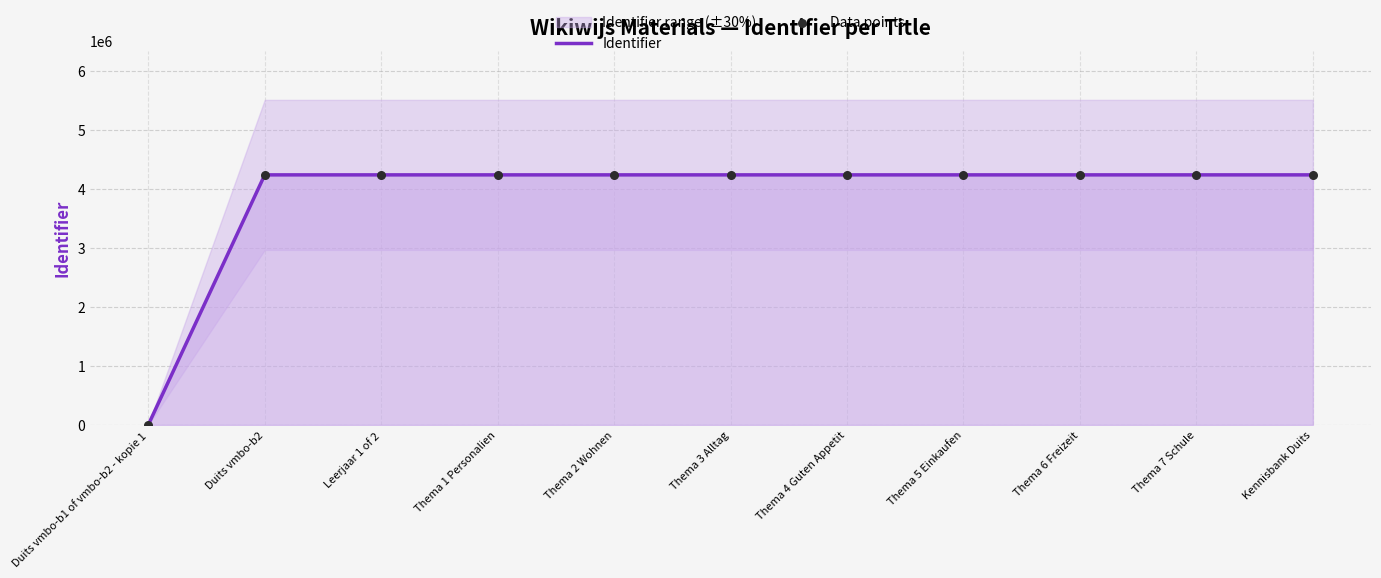

Where is Identifier nearest to the value 2120256?

Duits vmbo-b2